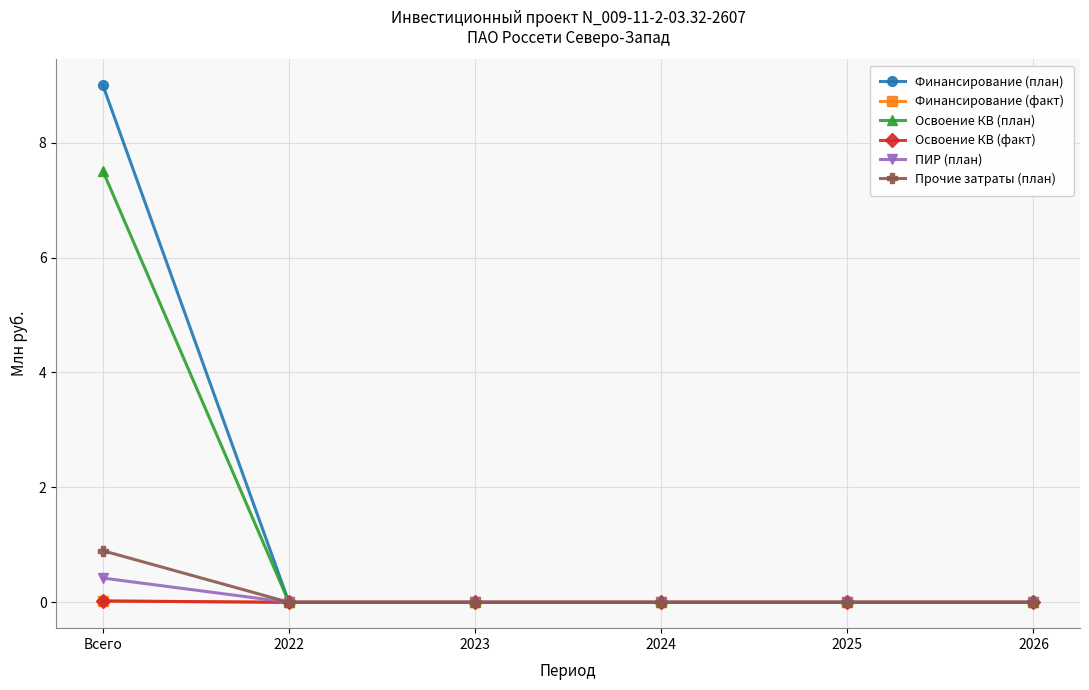

Does the chart have visible grid lines?

Yes